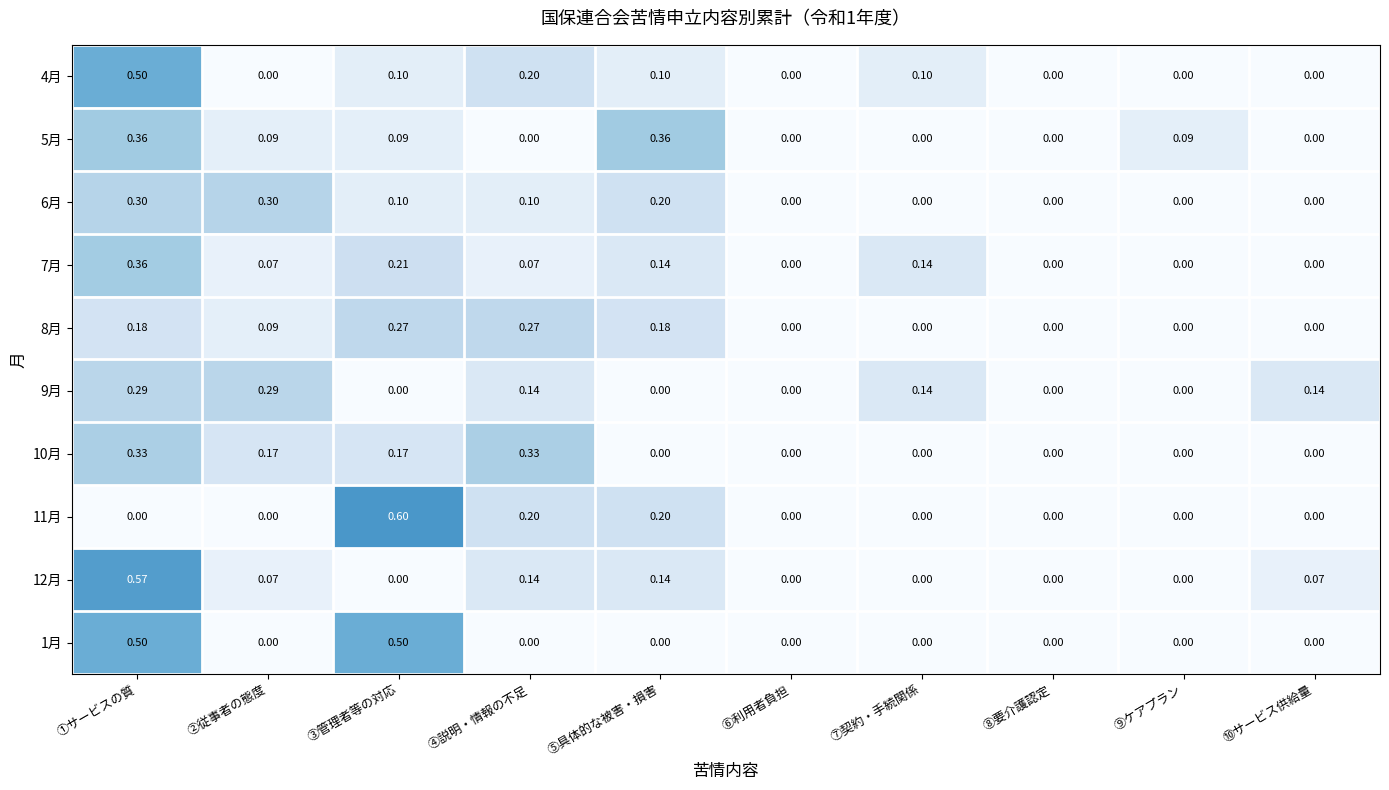

At which category does the chart reach its peak across all series?

③管理者等の対応